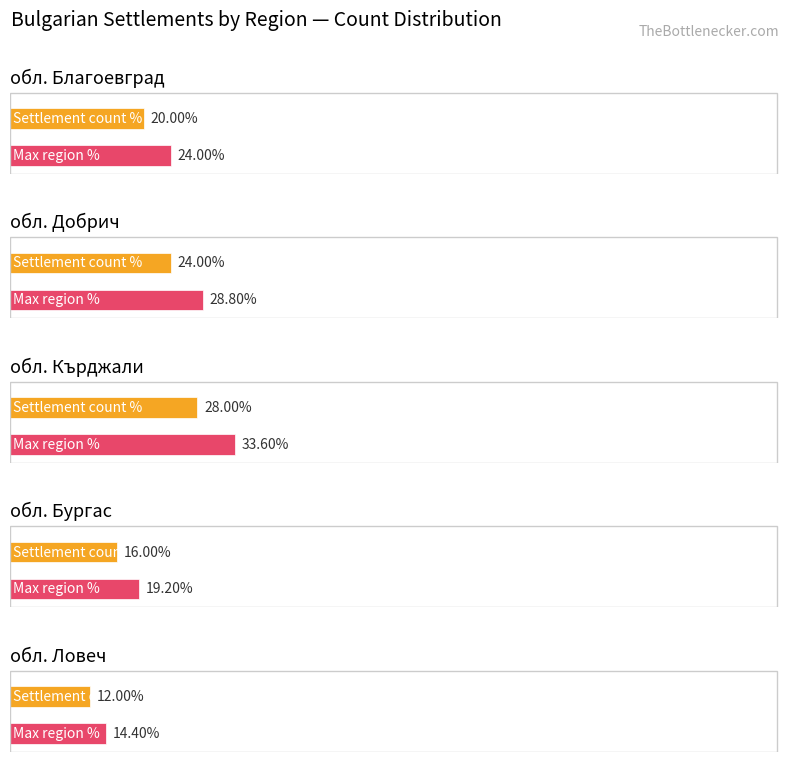

Rank the categories by обл. Ловеч value from highest to lowest.

1, 0